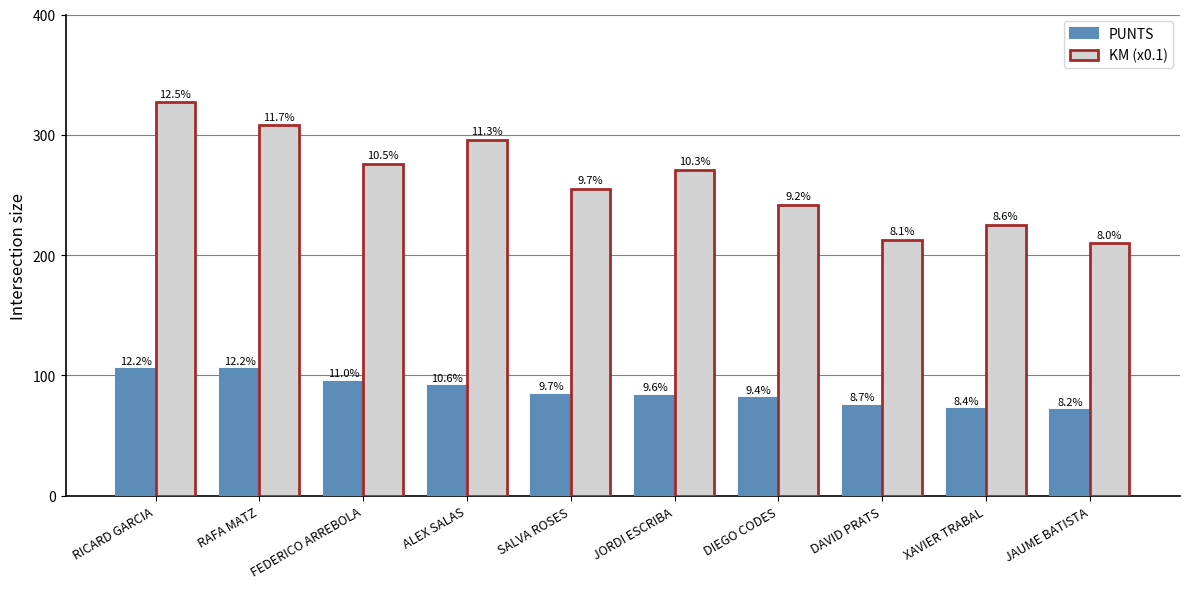

What is the average value of the KM (x0.1) series?

262